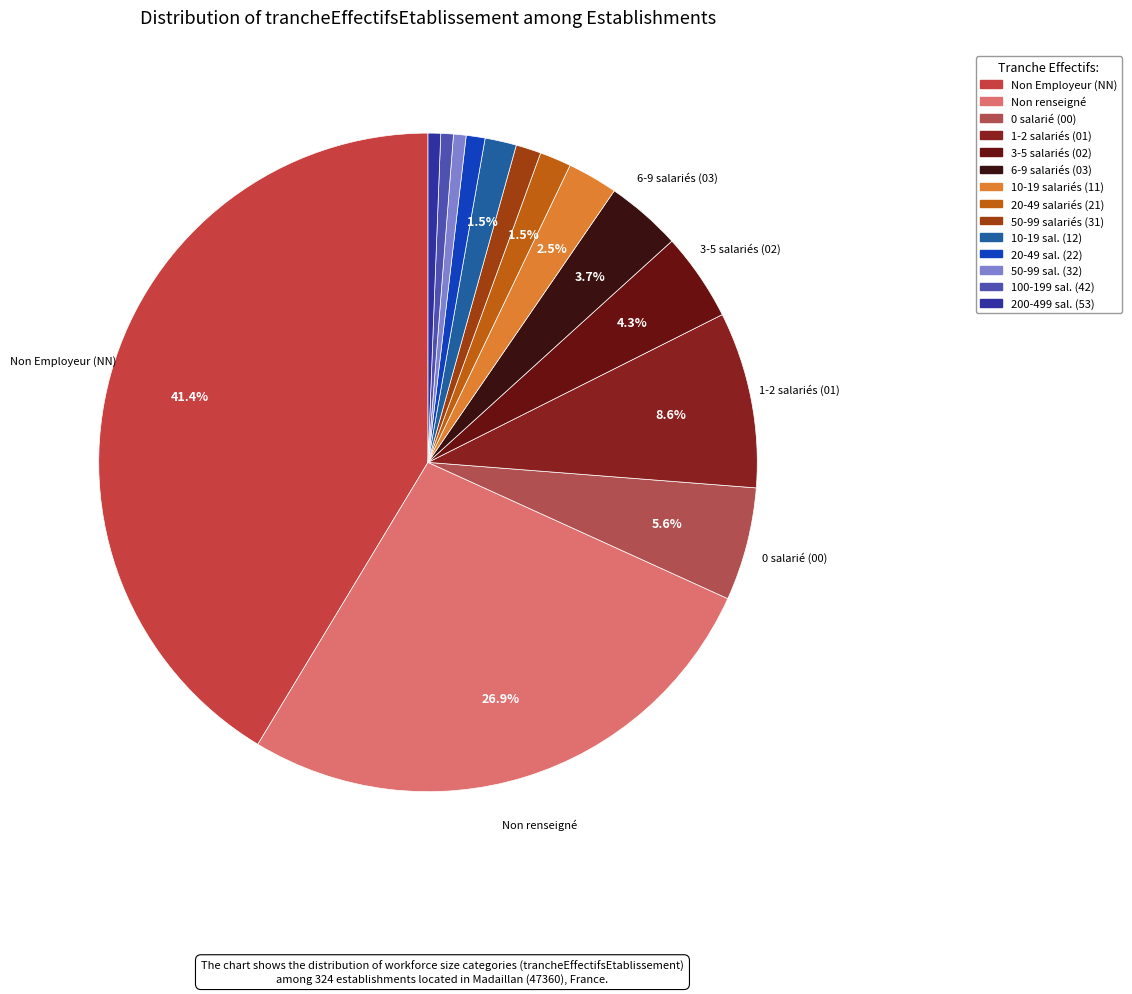

How many segments does this pie chart have?

14